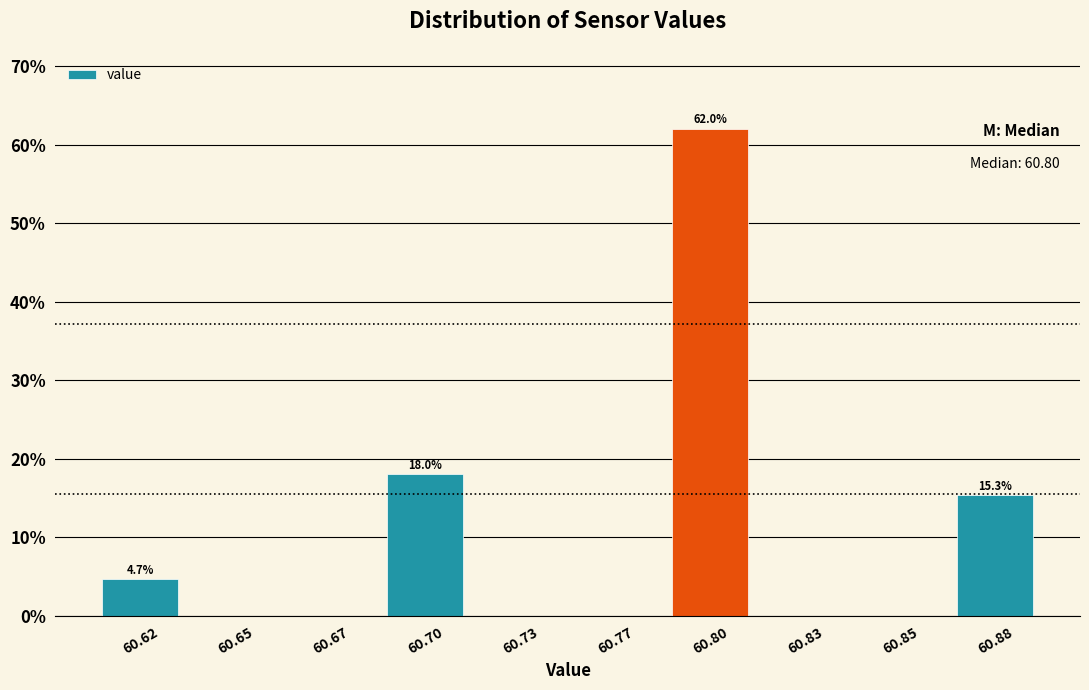

Reading left to right, transcribe all the data shown in this chart.

60.62=4.7	60.65=0.0	60.67=0.0	60.70=18.0	60.73=0.0	60.77=0.0	60.80=62.0	60.83=0.0	60.85=0.0	60.88=15.3